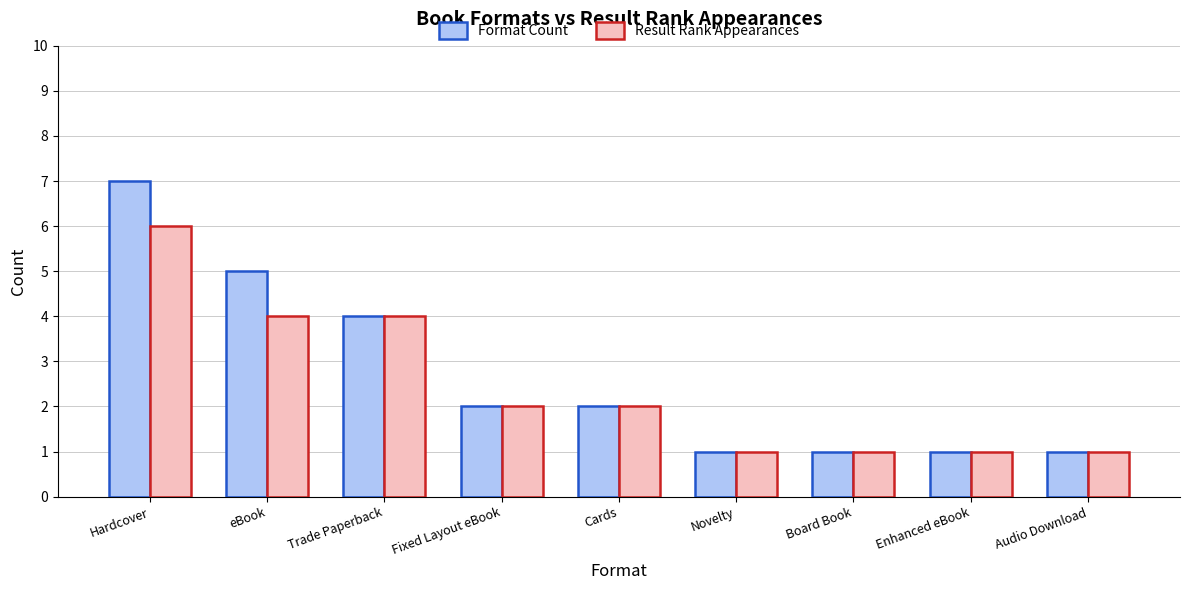

What is the value of the Result Rank Appearances bar at the 9th from the left?

1